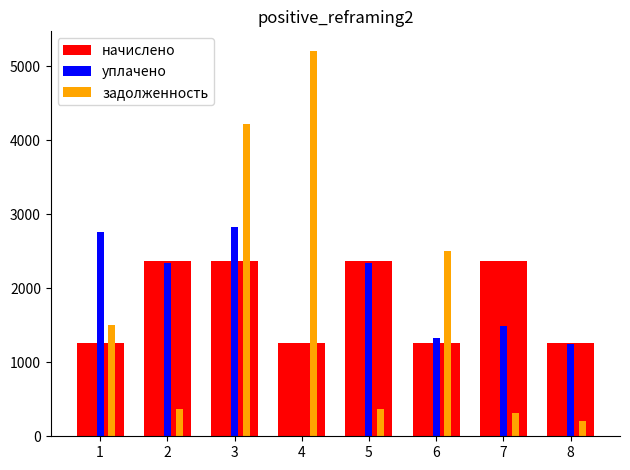

What is the highest value of the задолженность series?

5208.8